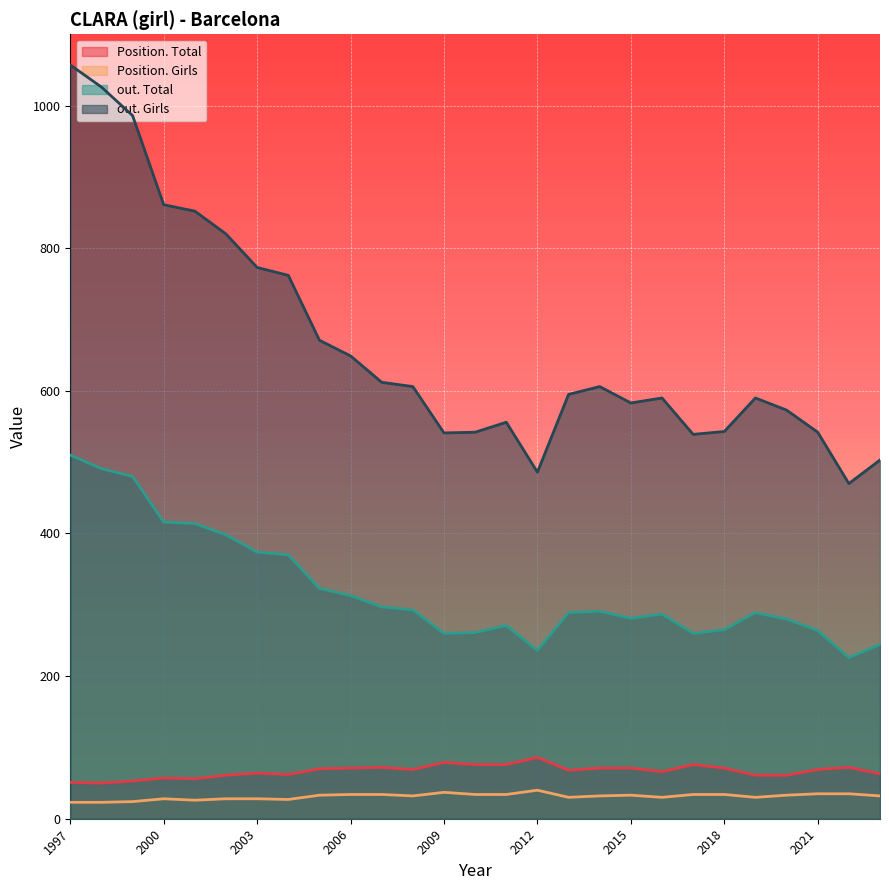

What is the difference between the out. Girls values at 1998 and 2007?

414